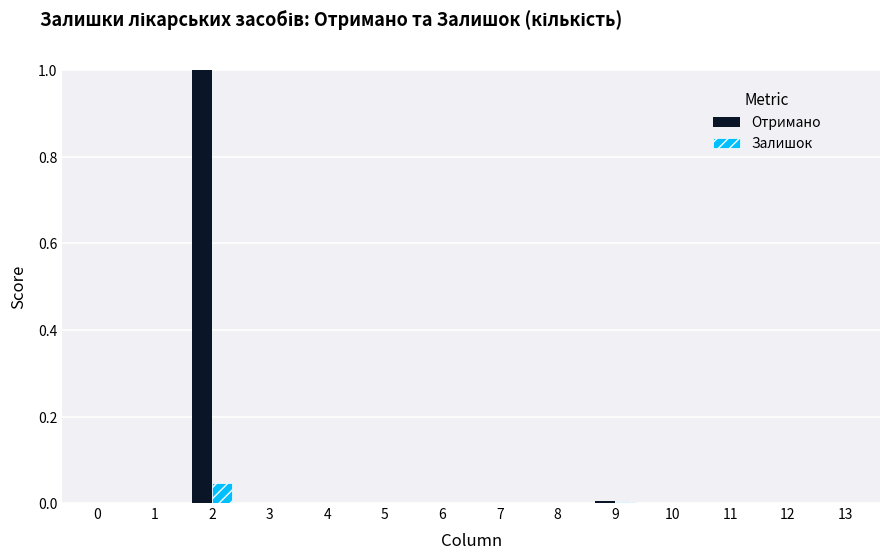

Are the bars horizontal?

No